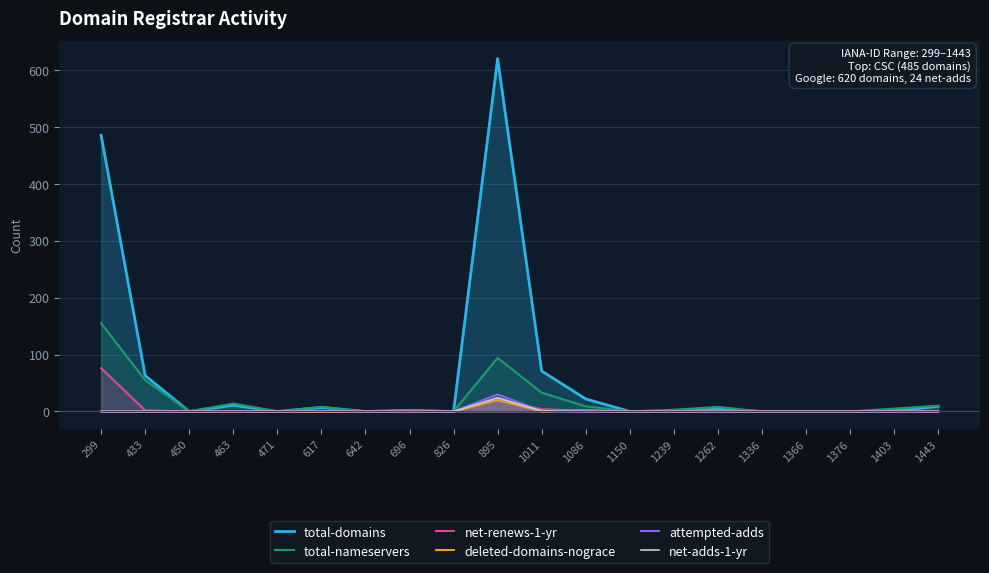

Between 299 and 1262, which is larger?

299